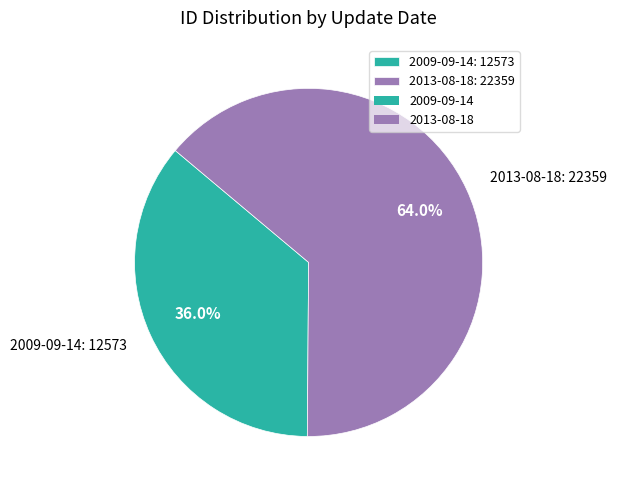

Which slice is the smallest?

2009-09-14